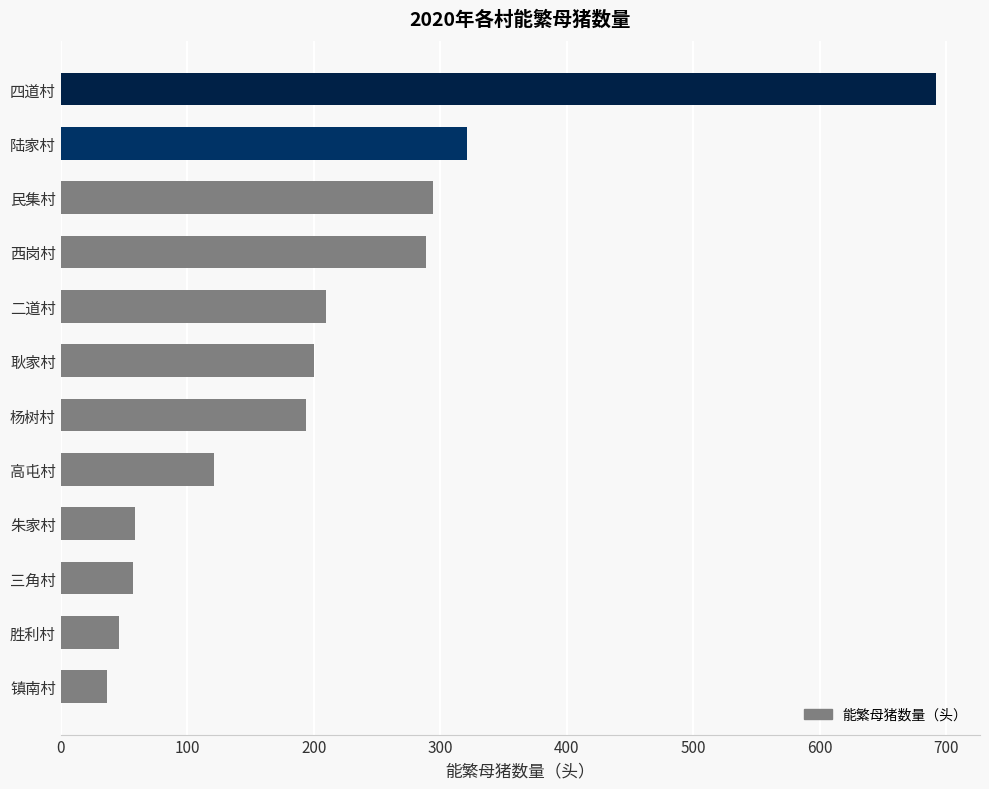

What is the difference between the second highest and minimum values?

284